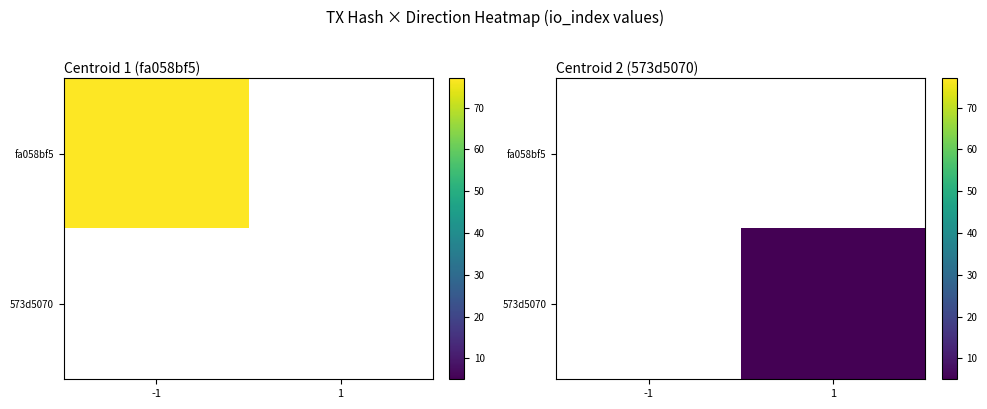

The value of 573d5070 at 1 is 5.0. True or false?

True